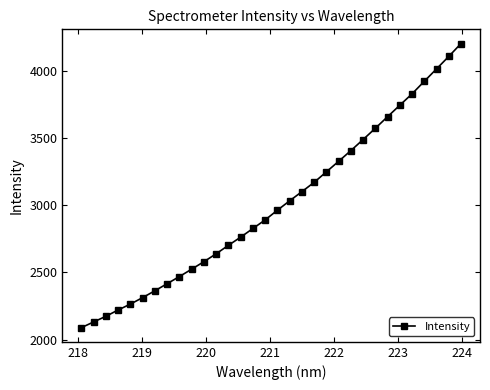

Reading left to right, list all the values displayed in this chart.

2088.7	2131.0	2173.0	2220.1	2263.9	2312.1	2362.8	2415.6	2468.5	2523.5	2579.1	2638.1	2700.9	2761.7	2825.8	2889.8	2961.9	3031.7	3099.8	3169.1	3247.2	3325.4	3405.1	3487.3	3571.2	3657.2	3742.5	3827.0	3920.3	4012.4	4105.1	4200.8